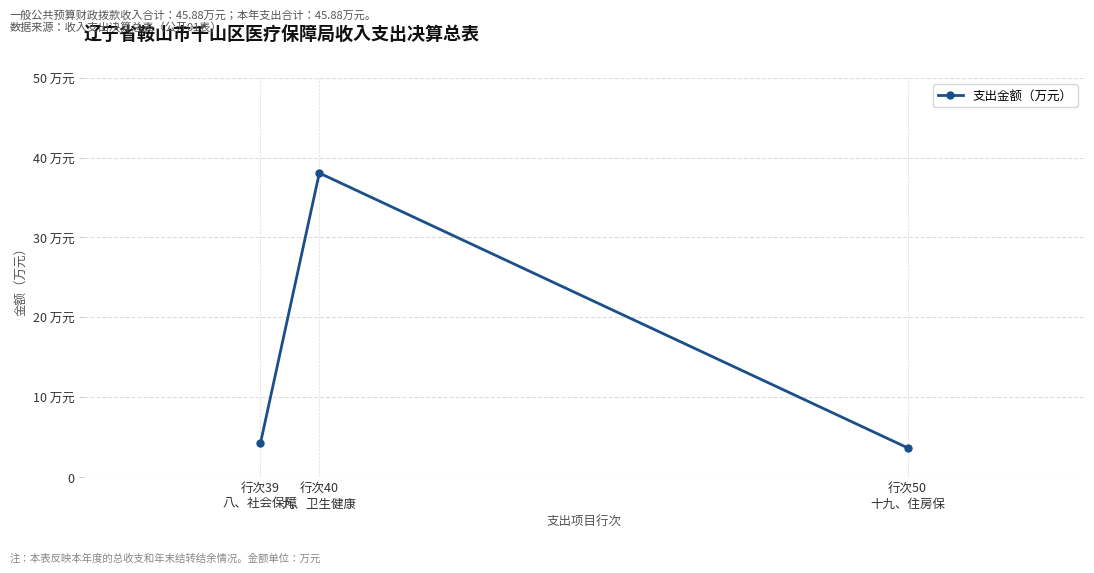

What is the sum of the values at 行次40
九、卫生健康 and 行次50
十九、住房保?

41.7